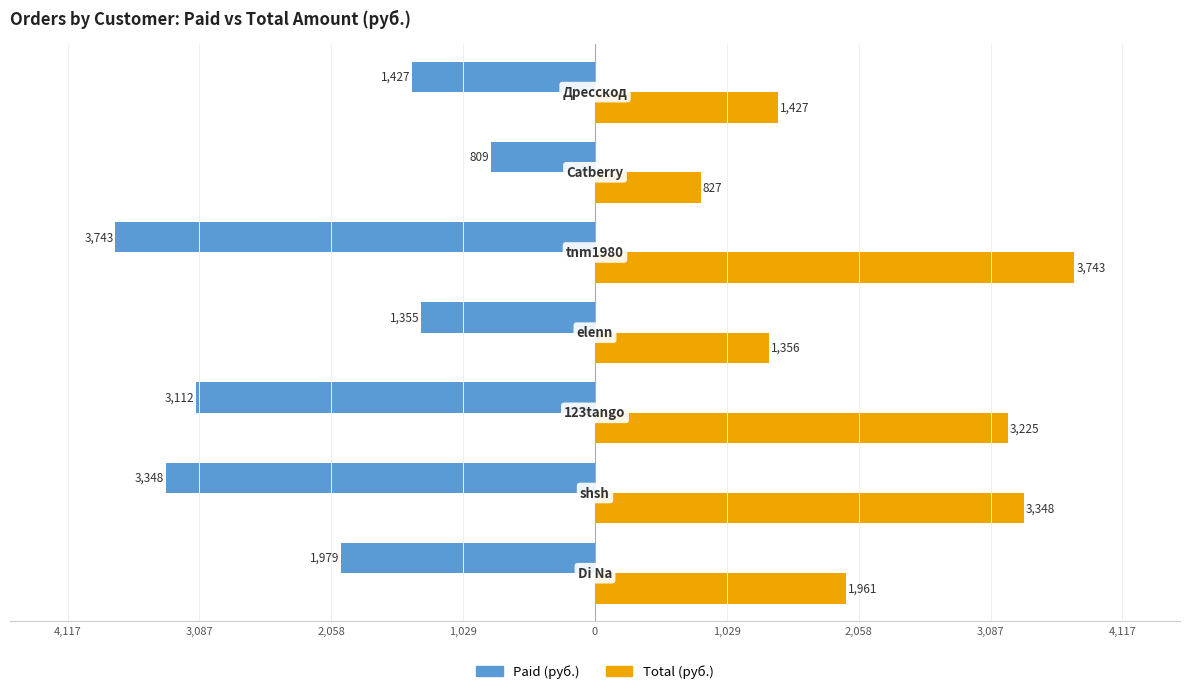

What are all the series names shown in the legend?

Paid (руб.), Total (руб.)